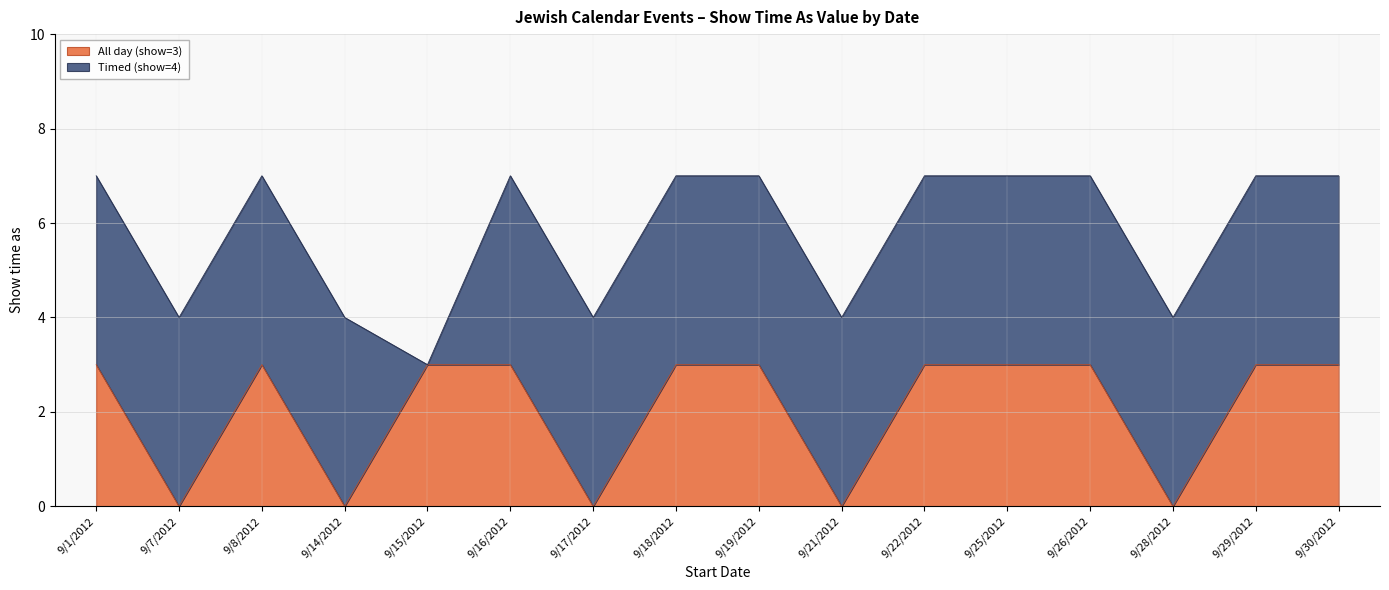

Count the values in the range 0 to 3.

16